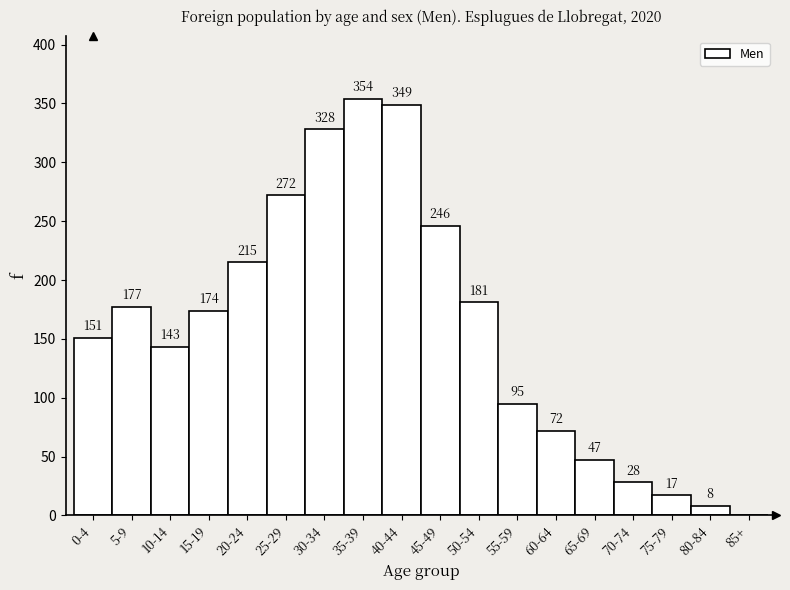

Reading left to right, extract all data points from this chart.

0-4=151	5-9=177	10-14=143	15-19=174	20-24=215	25-29=272	30-34=328	35-39=354	40-44=349	45-49=246	50-54=181	55-59=95	60-64=72	65-69=47	70-74=28	75-79=17	80-84=8	85+=0